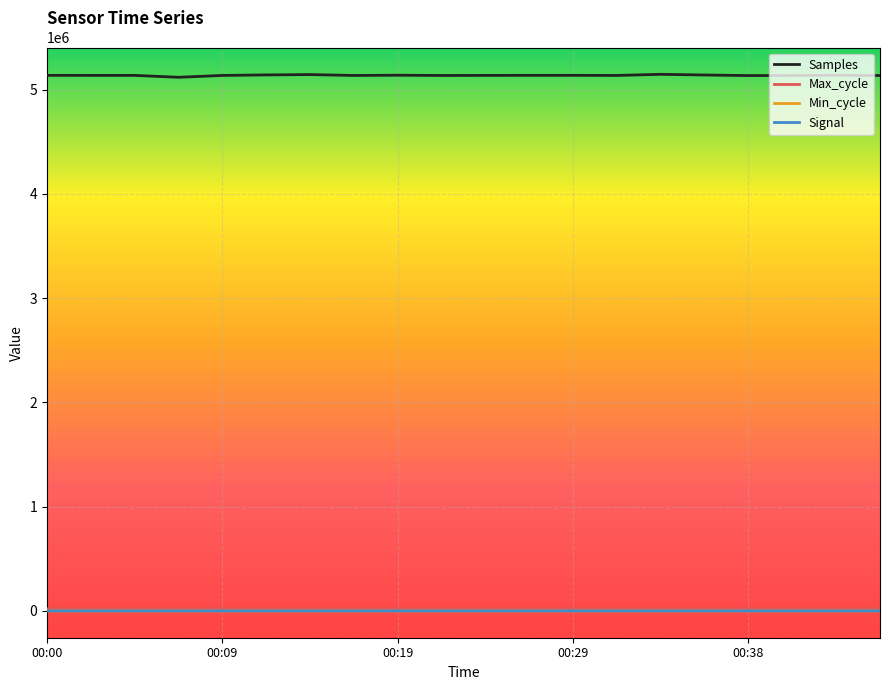

What is the greatest value displayed?

5145767